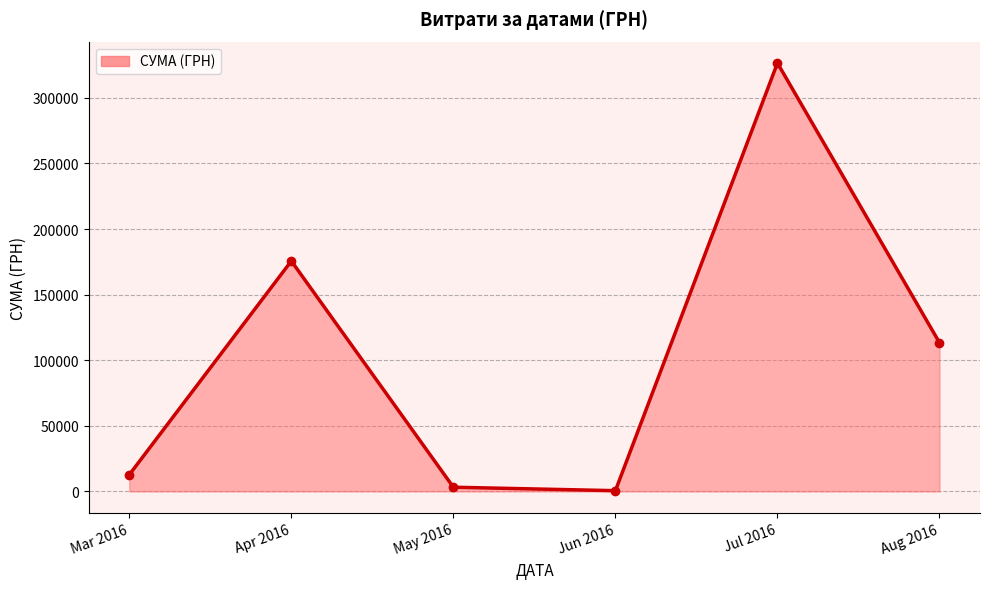

How many interior local valleys (lower than both neighbors) does the data have?

1